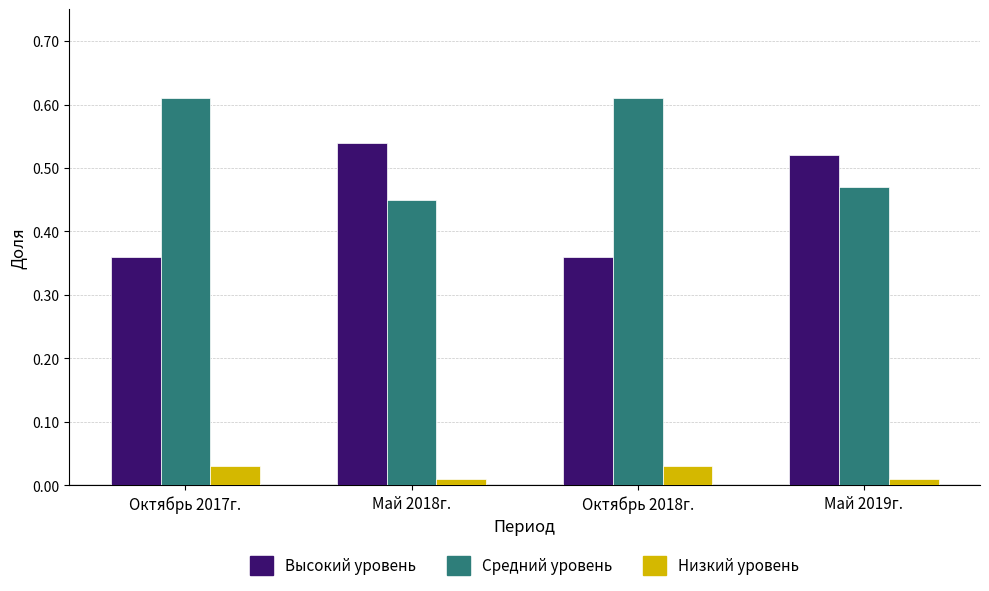

Is it true that Средний уровень equals 0.3 at Октябрь 2018г.?

False